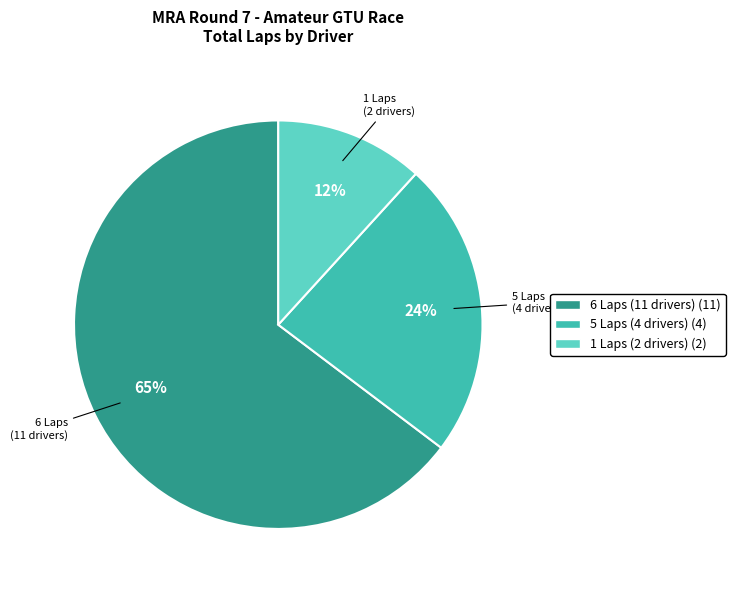

Which has a higher value, 5 Laps (4 drivers) or 1 Laps (2 drivers)?

5 Laps (4 drivers)